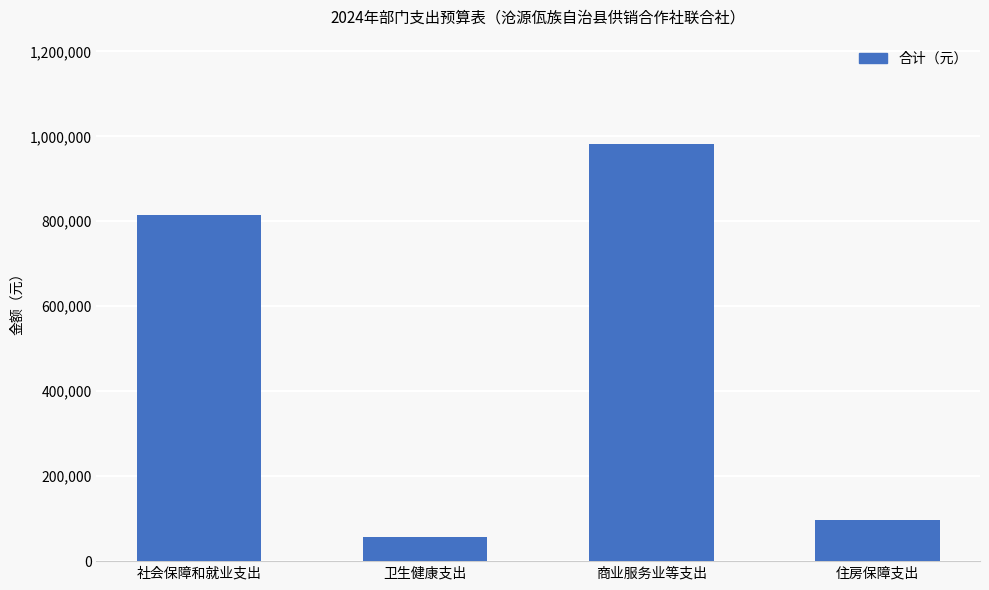

True or false: the data shows 258294.5 at 商业服务业等支出.

False